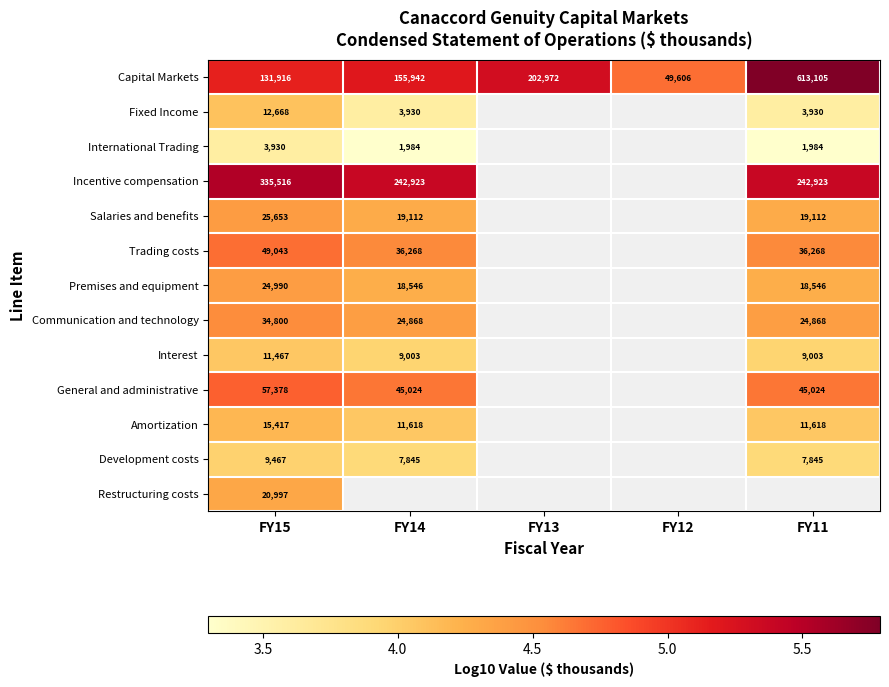

What is the smallest value displayed?

3.3